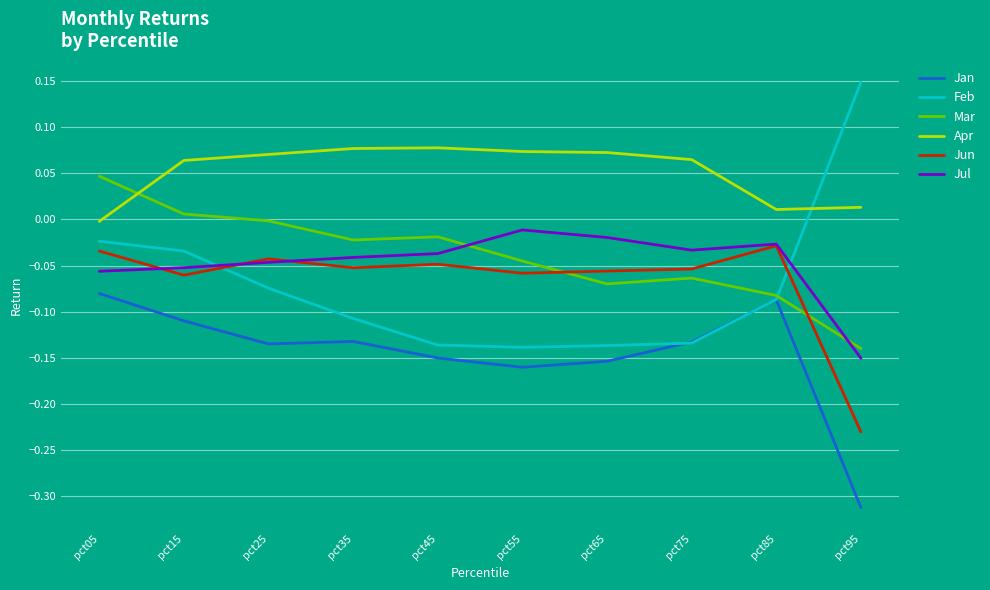

Does the chart have visible grid lines?

Yes